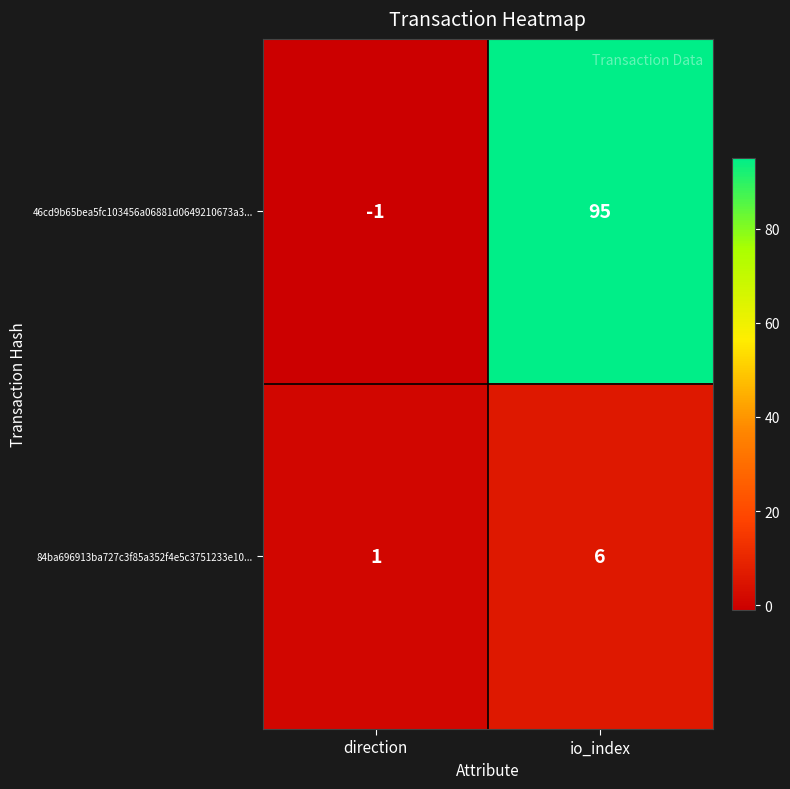

What is the difference between the 46cd9b65bea5fc103456a06881d0649210673a3... values at direction and io_index?

96